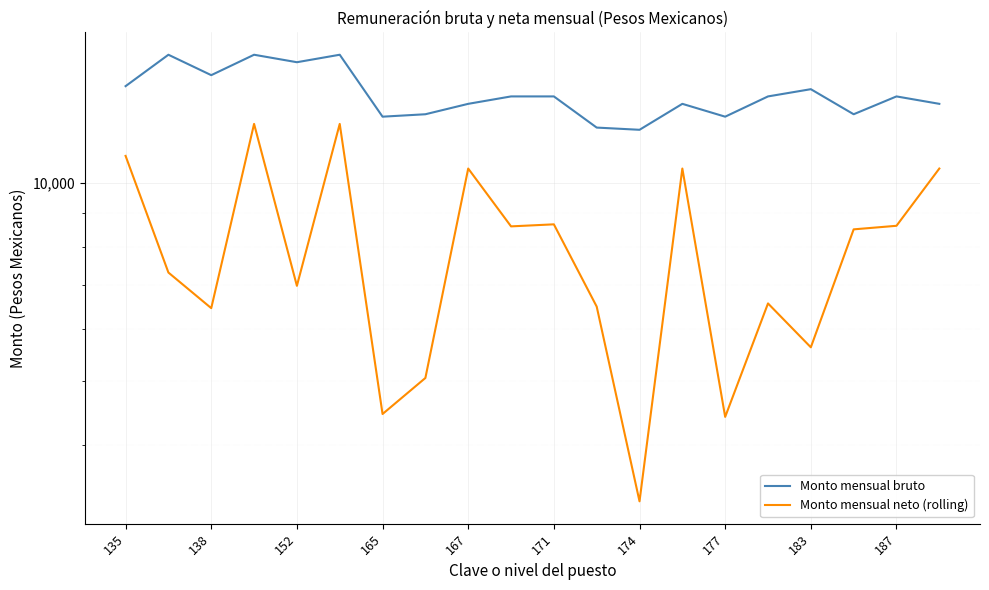

Where does the Monto mensual bruto series first go above 13526?

135